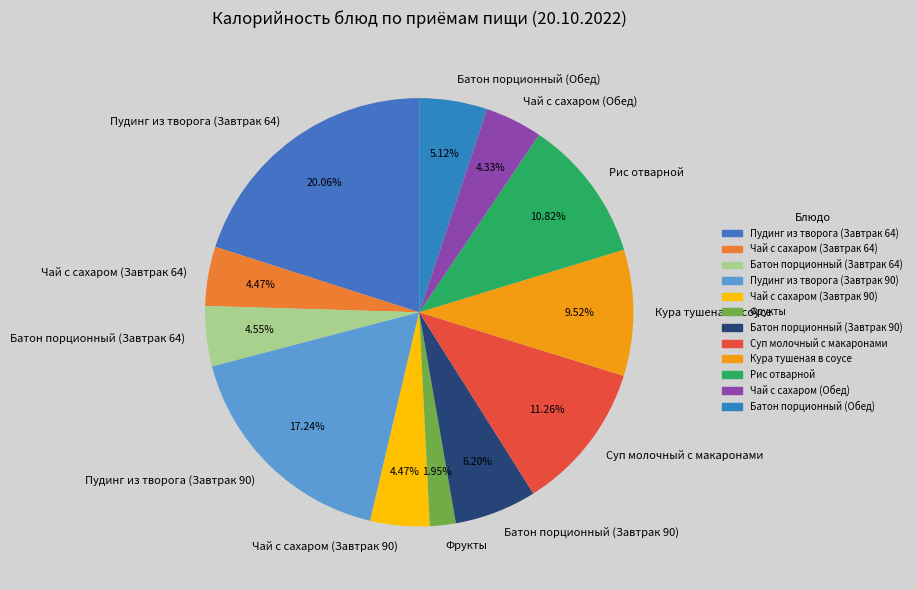

Which has a higher value, Батон порционный (Завтрак 90) or Чай с сахаром (Обед)?

Батон порционный (Завтрак 90)